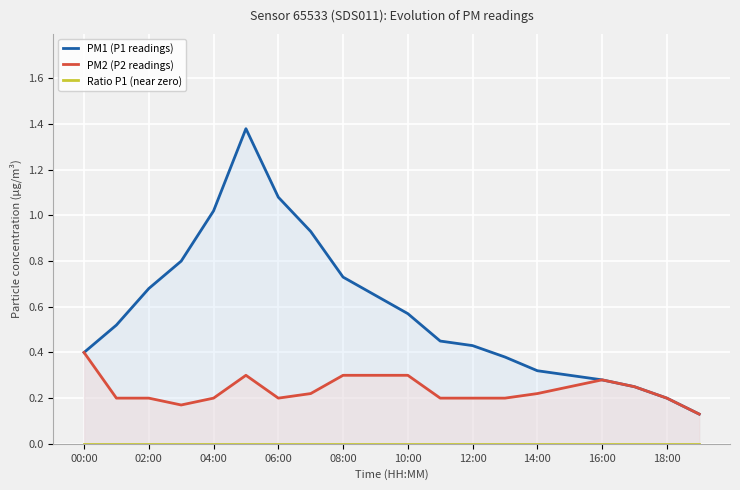

True or false: Ratio P1 (near zero) and PM1 (P1 readings) cross at least once.

False